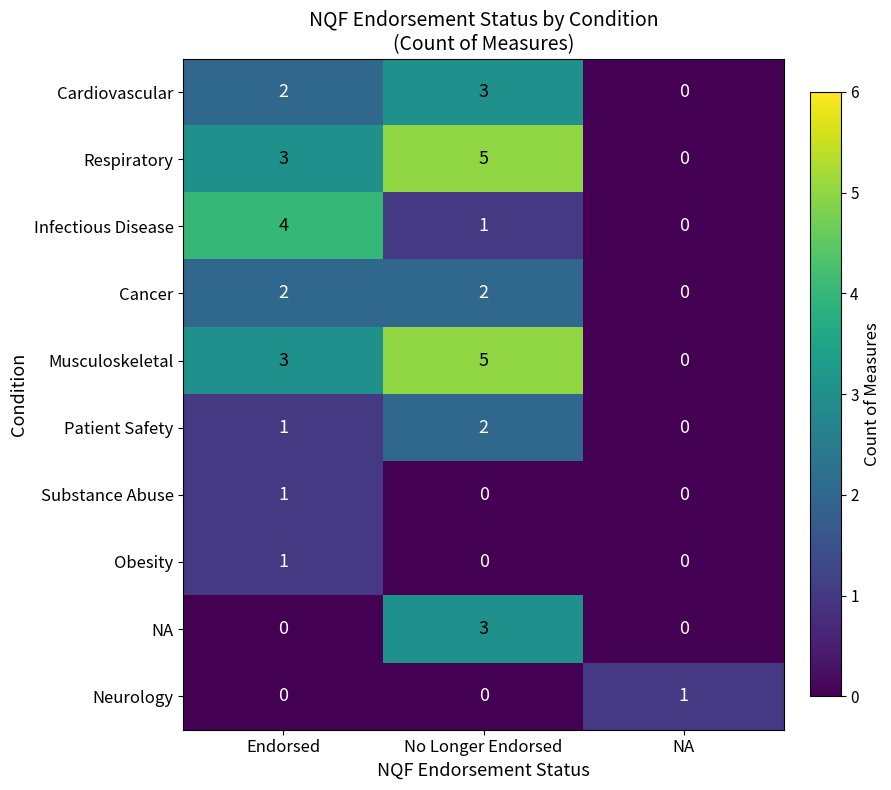

At which label is Patient Safety closest to 1?

Endorsed